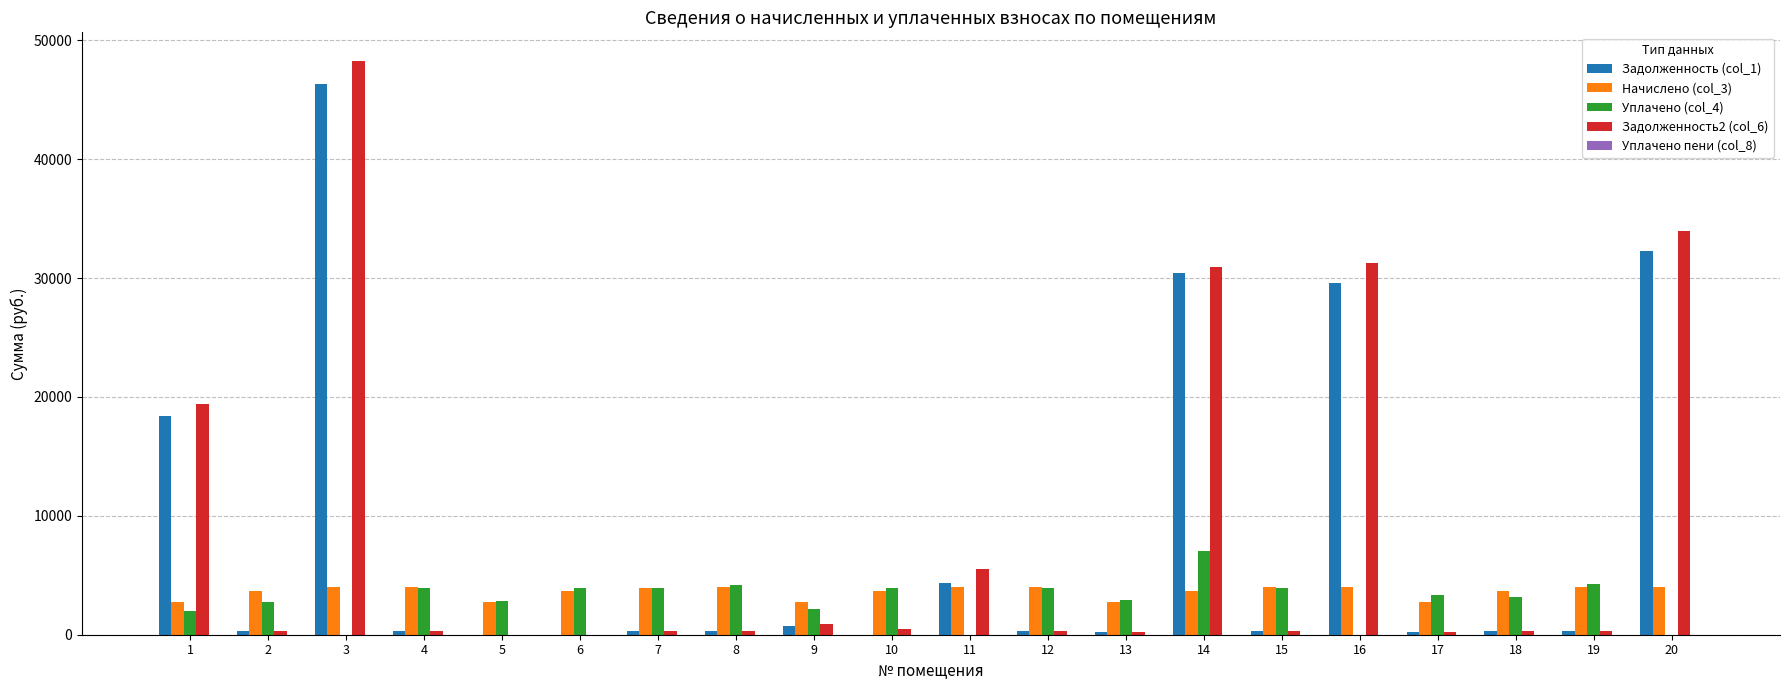

At which category is the sum across all series the highest?

3